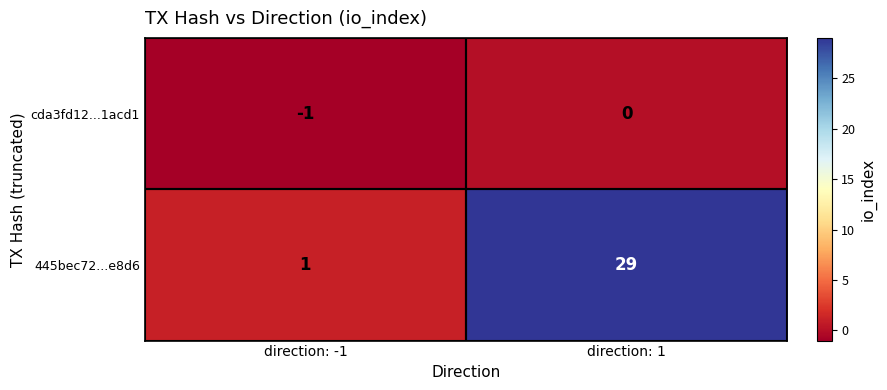

The 445bec72...e8d6 series shows 29 at direction: 1. True or false?

True